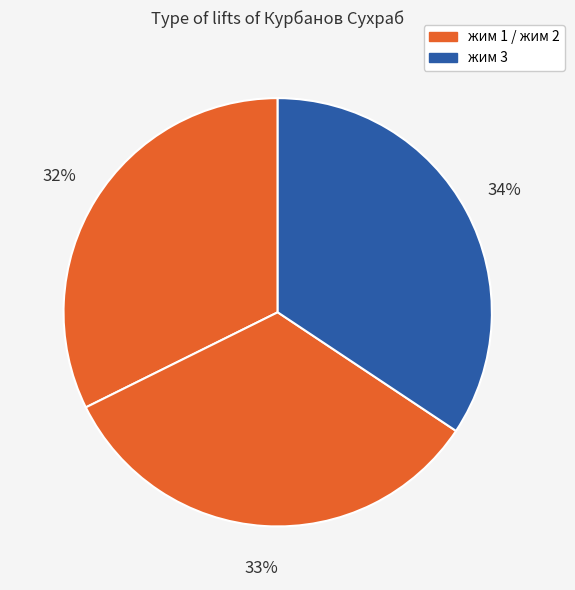

Does any single category account for the majority?

No